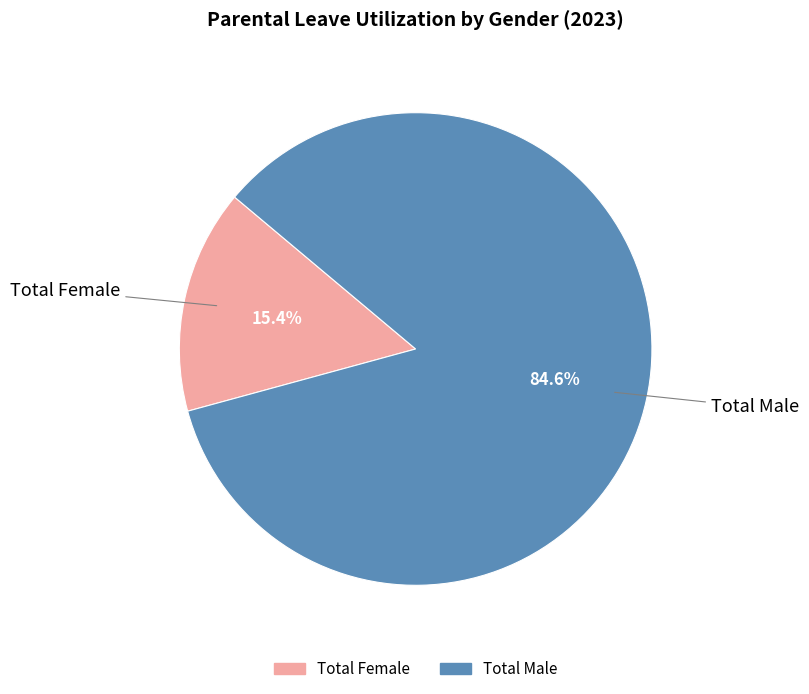

To the nearest percent, what portion does Total Female represent?

15%